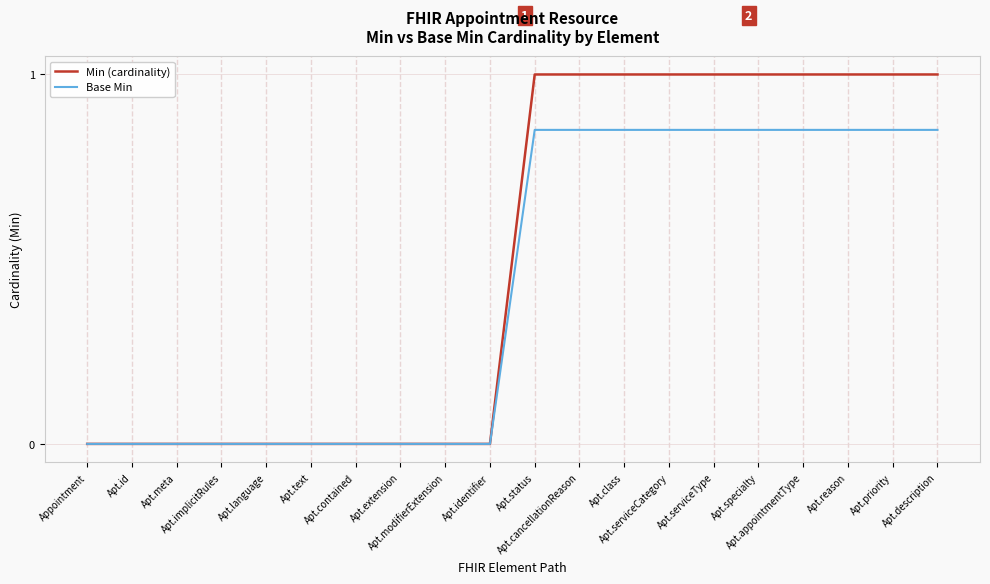

What is the average value of the Base Min series?

0.4